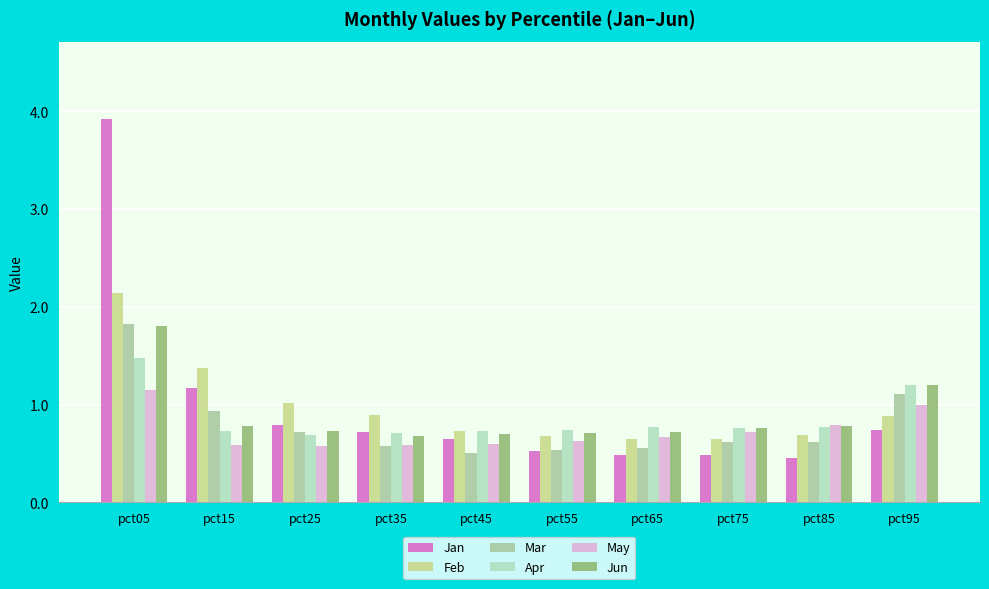

How many bars are there in each group?

6